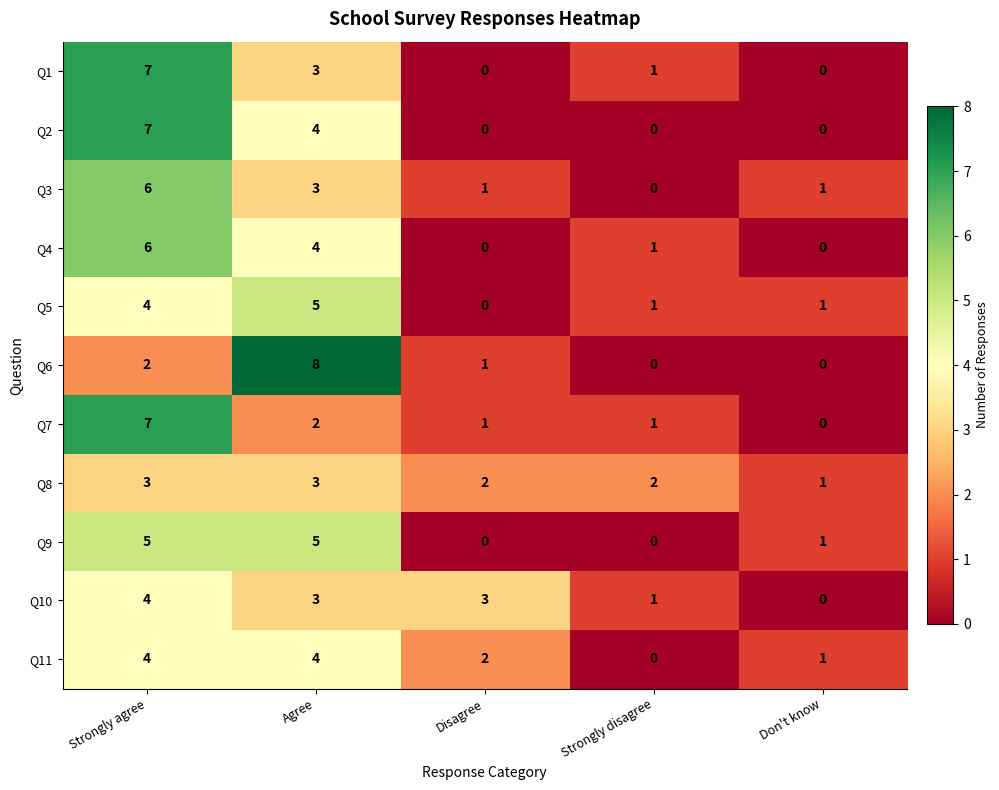

What is the highest value of the Q1 series?

7